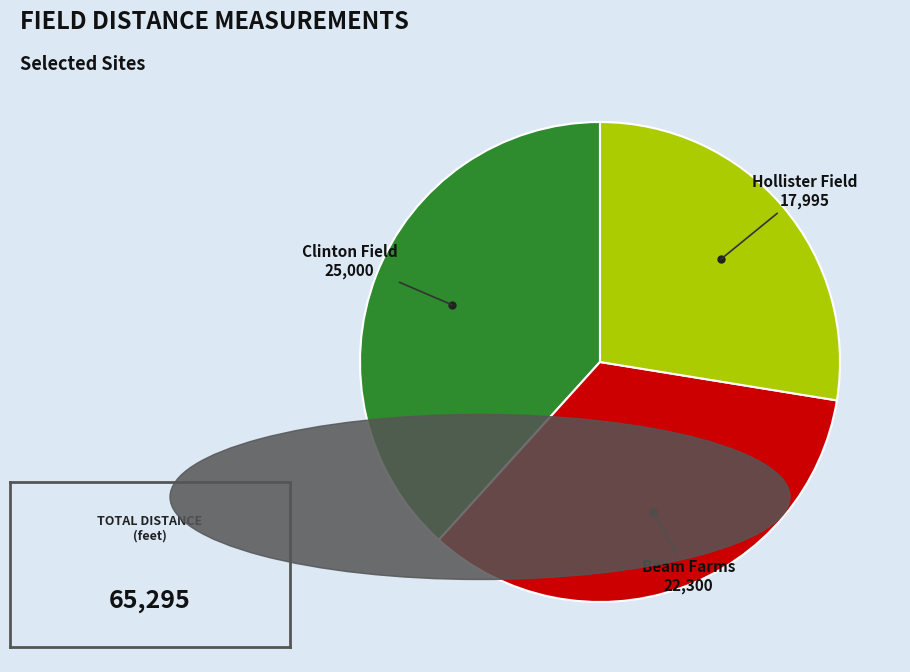

Approximately how many times larger is the value at Clinton Field compared to Hollister Field?

1.4